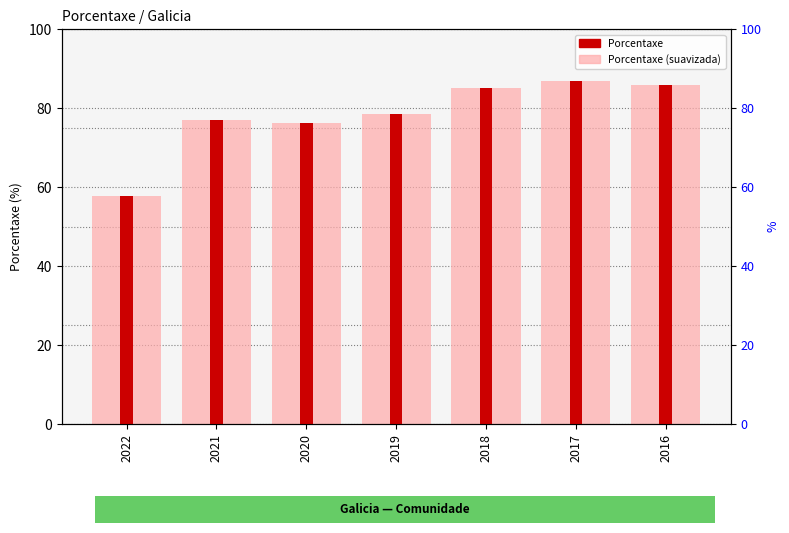

Is the value of Porcentaxe (light) at 2017 greater than the value of Porcentaxe at 2019?

Yes